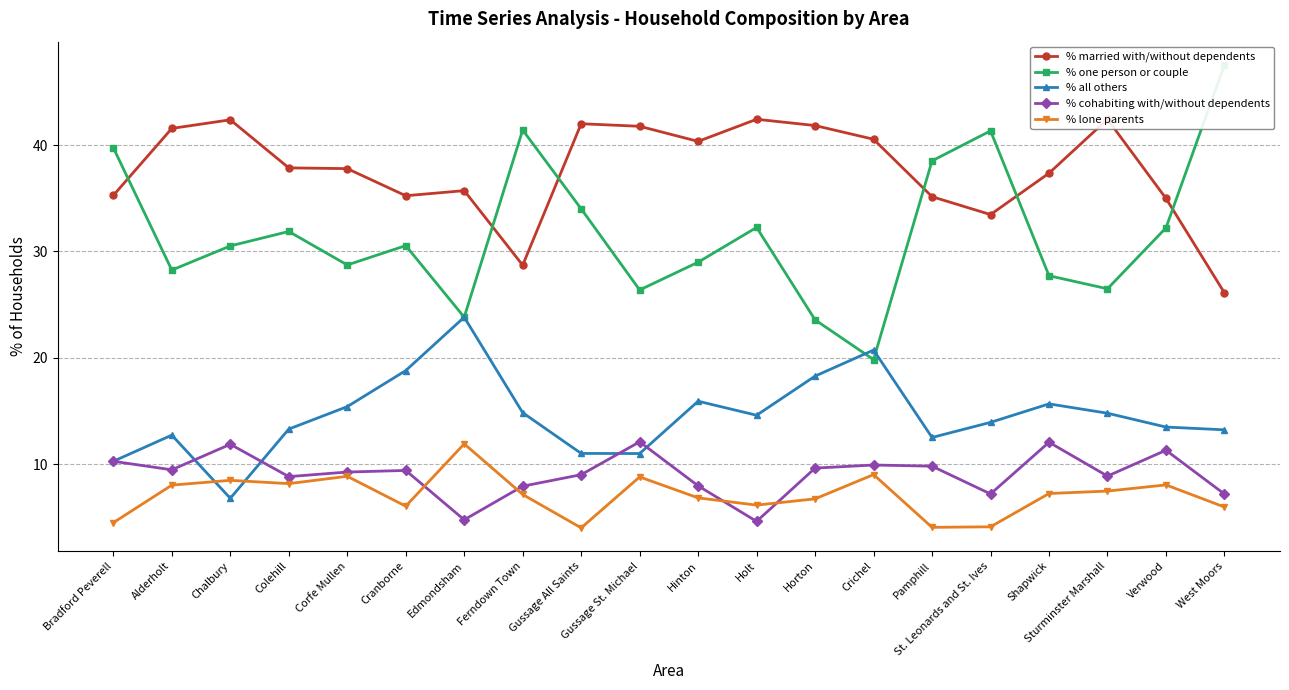

At Gussage All Saints, list the series in order from largest to smallest.

% married with/without dependents, % one person or couple, % all others, % cohabiting with/without dependents, % lone parents